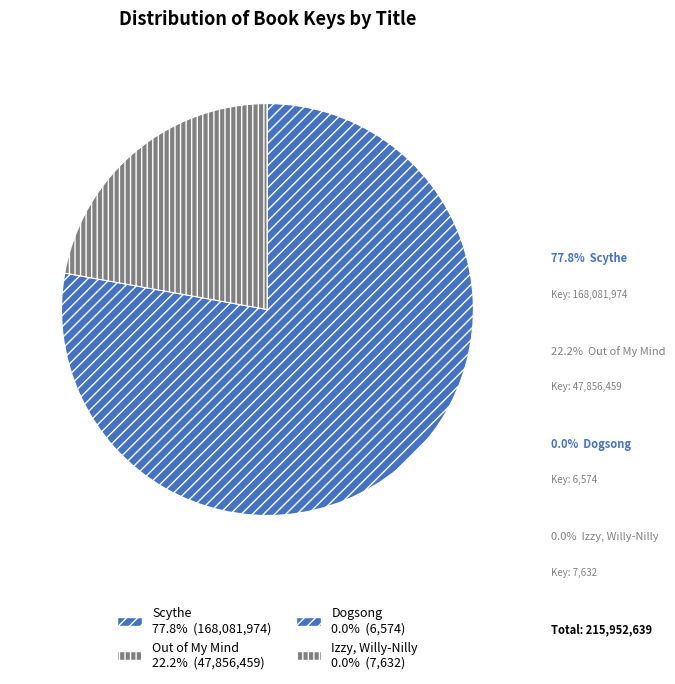

The Out of My Mind slice represents 33% of the pie. True or false?

False